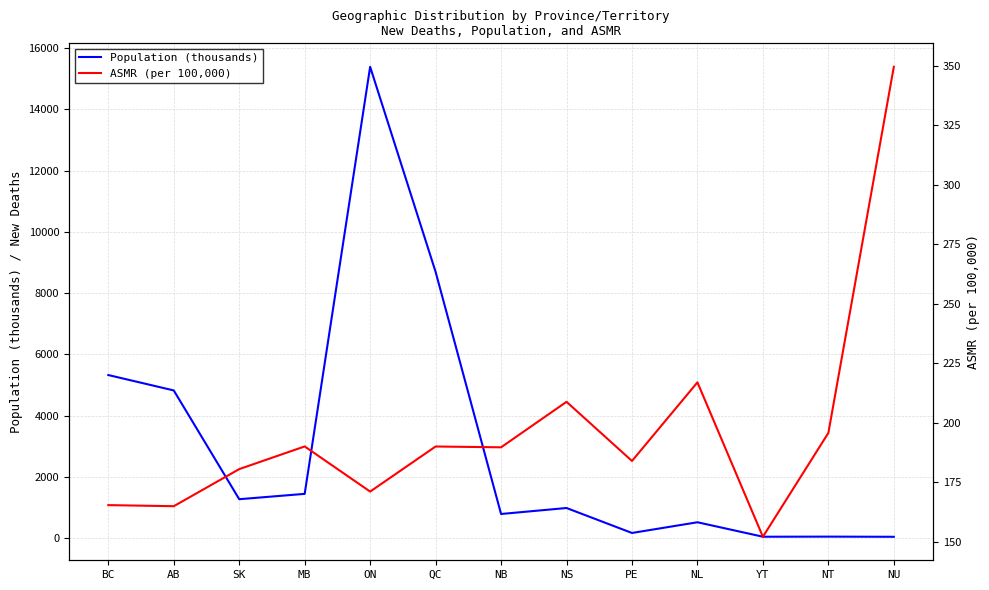

Where is the first local maximum for Population (thousands)?

ON